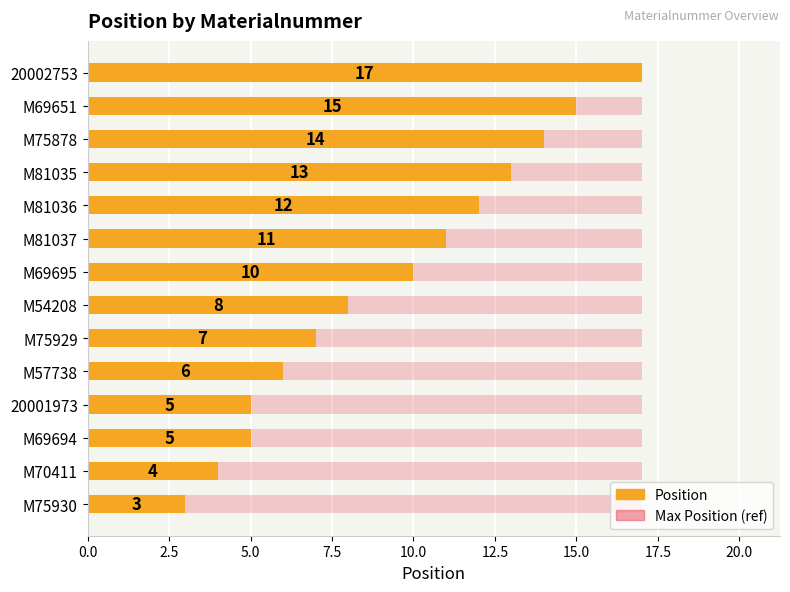

How many categories are shown in the chart?

14